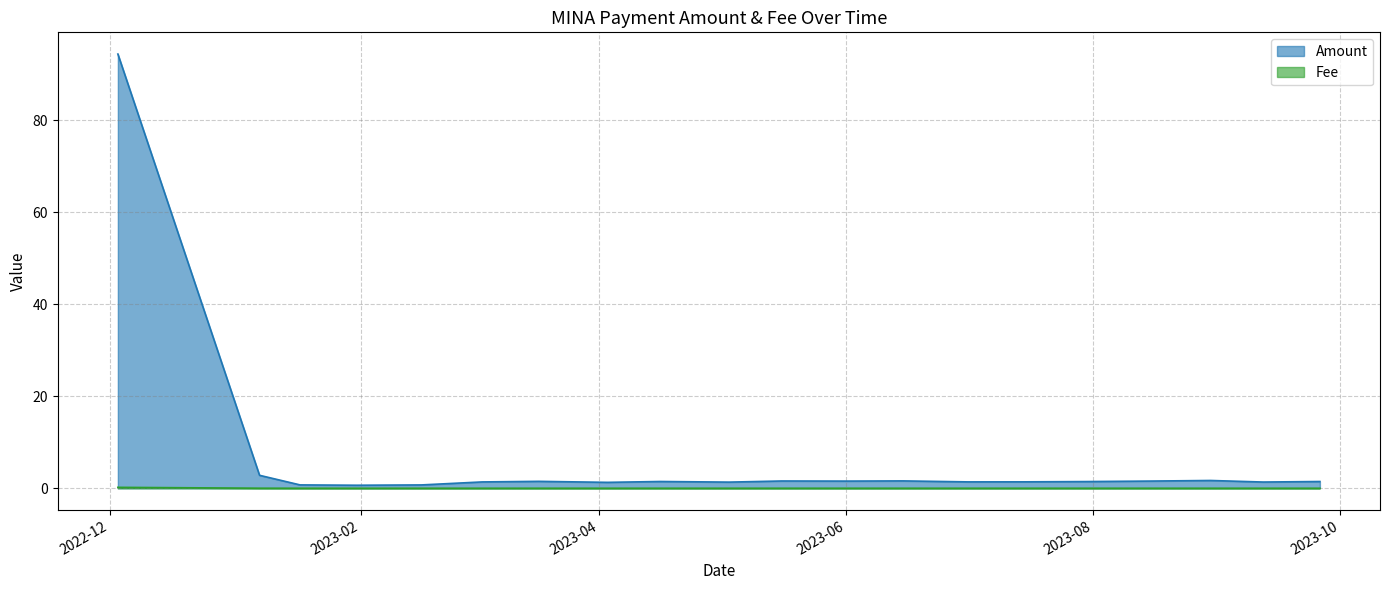

What is the sum of all Fee values?

0.2